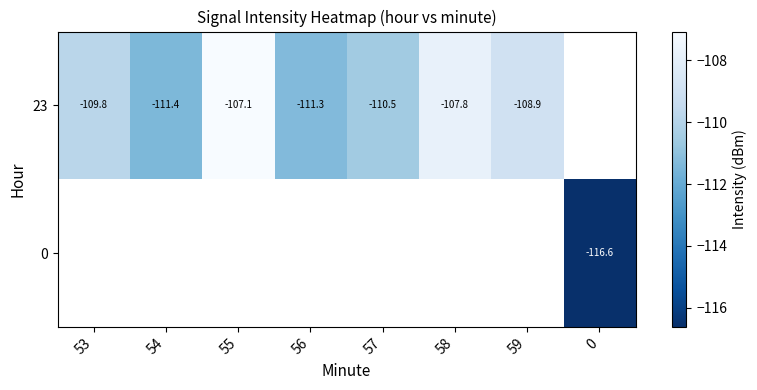

Where is 23 nearest to the value -109?

59